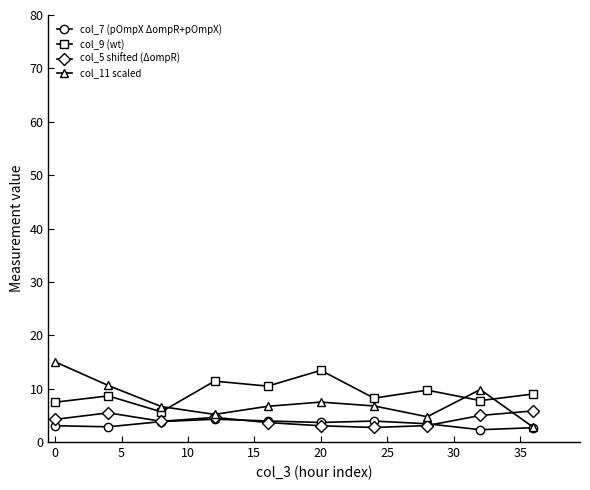

Which series has the largest total across all categories?

col_9 (wt)